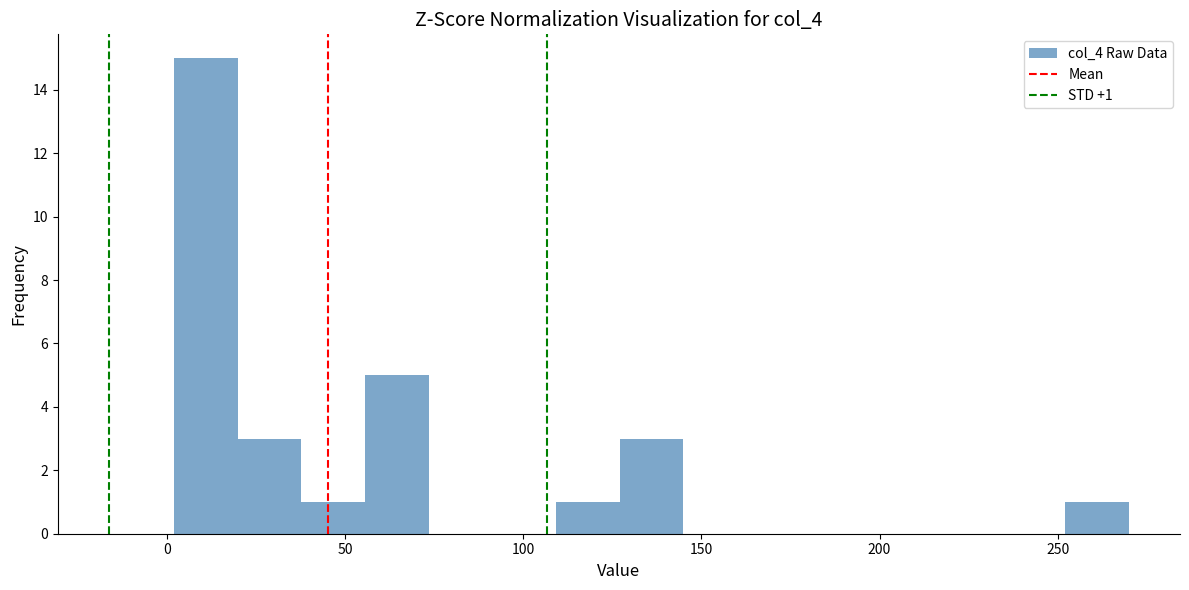

Read against the x-axis, roughly where is the centre of the tallest bar?

10